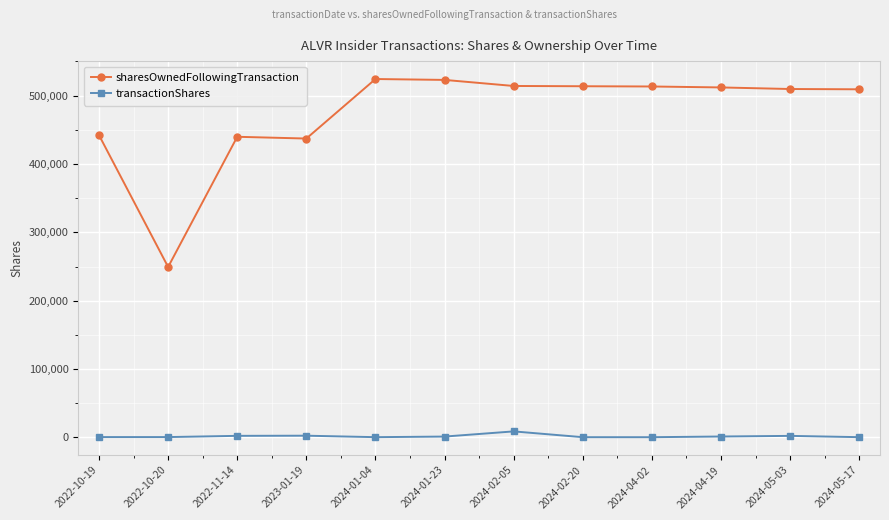

Which series has the largest total across all categories?

sharesOwnedFollowingTransaction